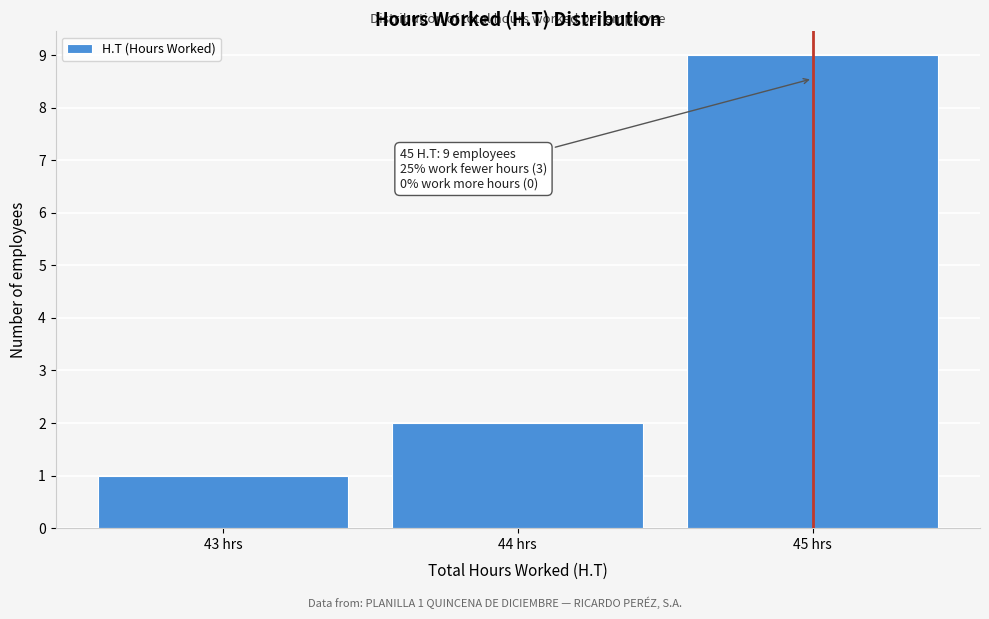

Which range on the x-axis has the tallest bar?

44.5 to 45.5